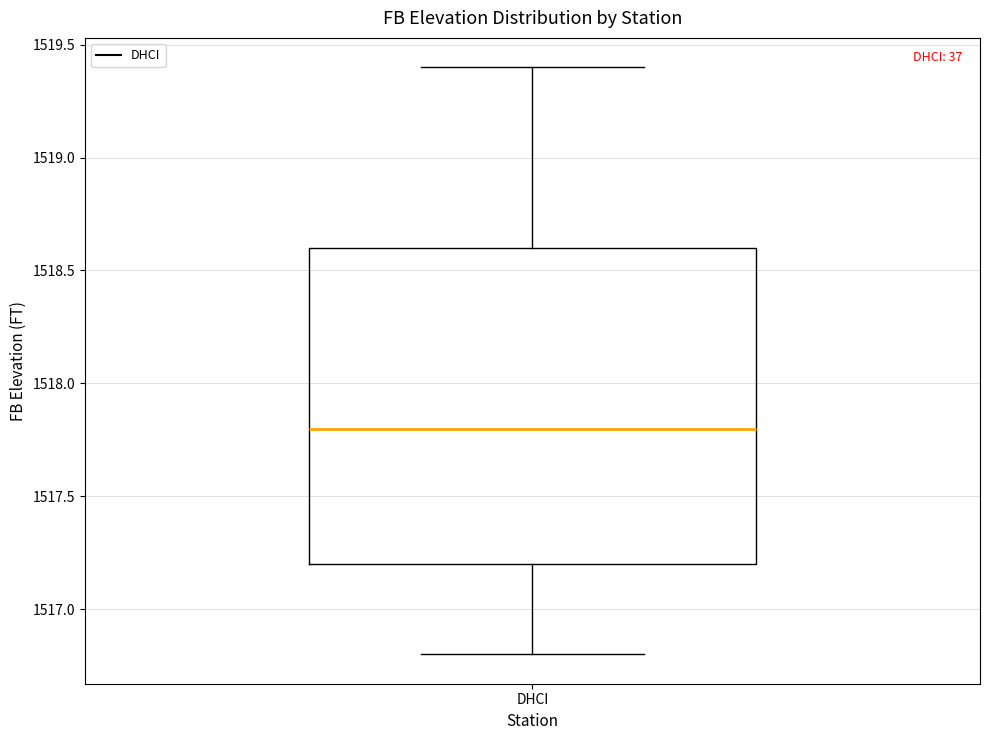

Where does the lower whisker of the box for DHCI end on the y-axis? The values are not printed on the chart, so give them approximately, as read against the axis.

1516.8